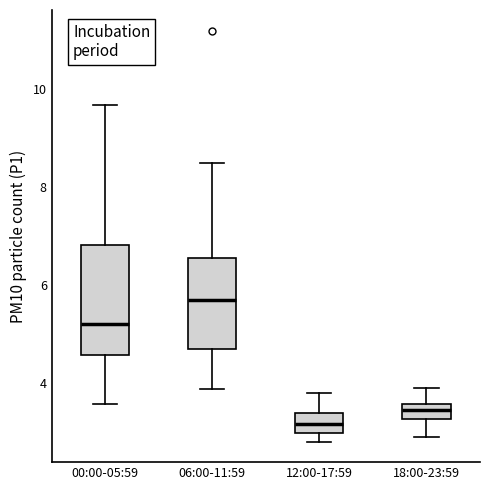

Reading left to right, transcribe this box plot: for each box, give where its median line is, the range the box spans, and where its two whiskers end, as read against the y-axis. The values are not printed on the chart, so give them approximately, as read against the axis.

00:00-05:59: median 5.2, box 4.6 to 6.8, whiskers 3.6 to 9.6
06:00-11:59: median 5.6, box 4.6 to 6.6, whiskers 3.8 to 8.6
12:00-17:59: median 3.2, box 3.0 to 3.4, whiskers 2.8 to 3.8
18:00-23:59: median 3.4, box 3.2 to 3.6, whiskers 3.0 to 4.0